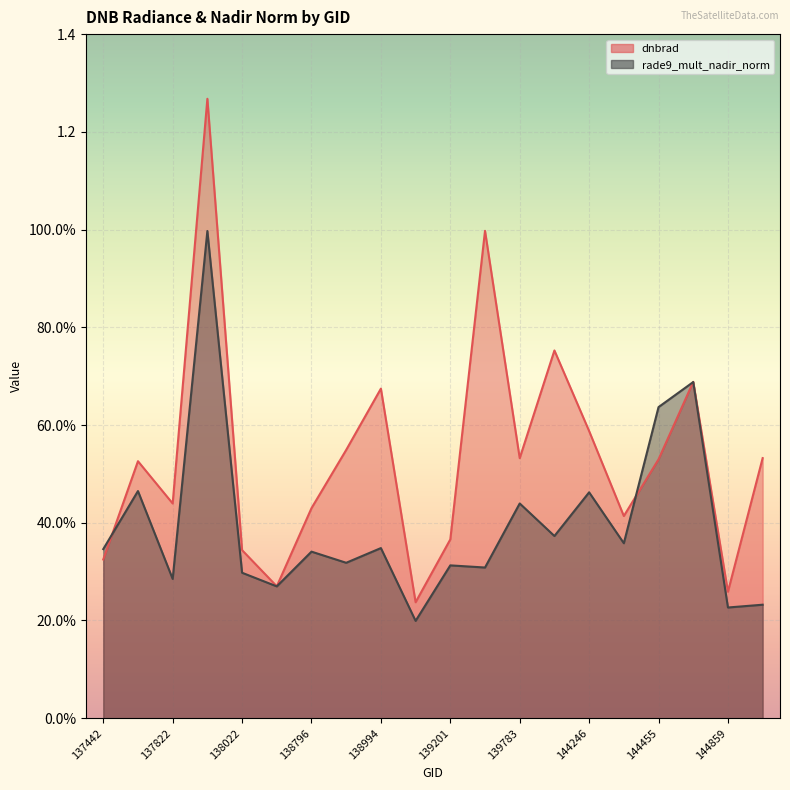

Which series has the largest range (max minus min)?

dnbrad